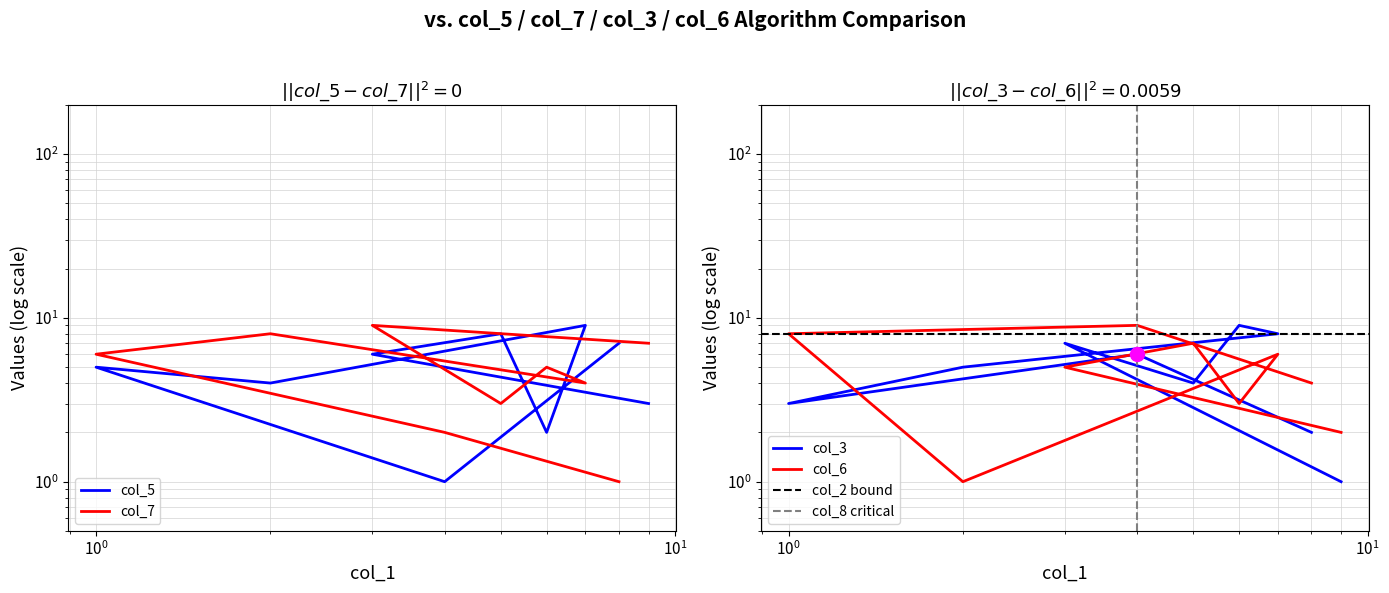

What is the difference between the maximum and minimum values in the col_7 series?

8